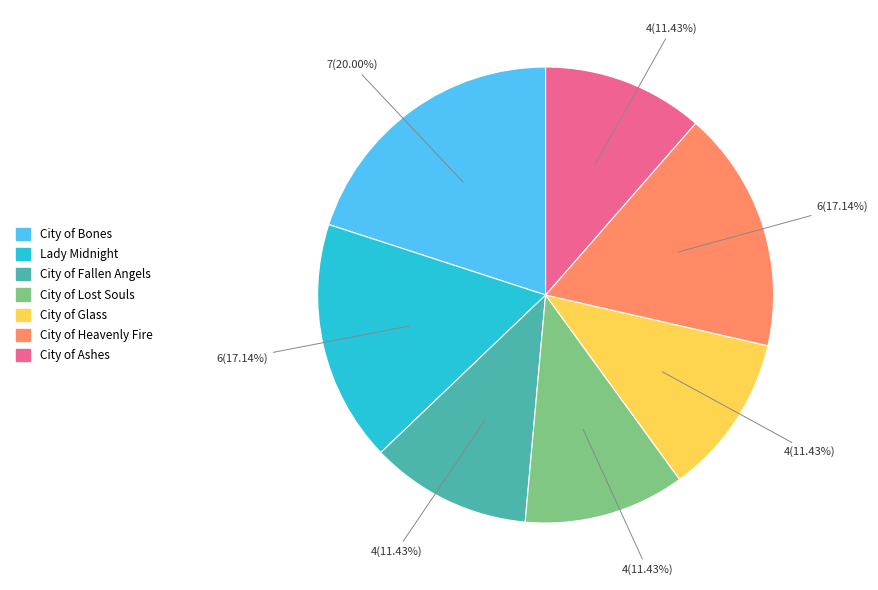

Does City of Glass represent more than half of the total?

No